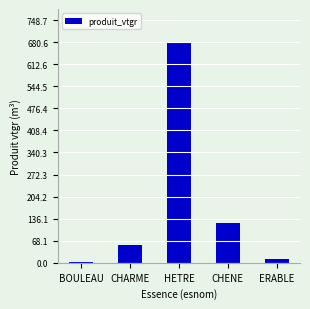

Reading left to right, list all the values displayed in this chart.

3.7	54.0	680.6	123.8	11.8